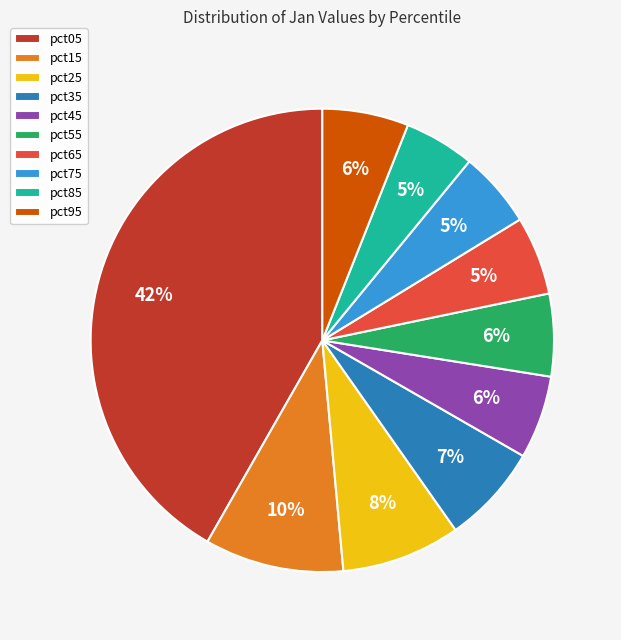

Which category has the biggest portion of the pie?

pct05